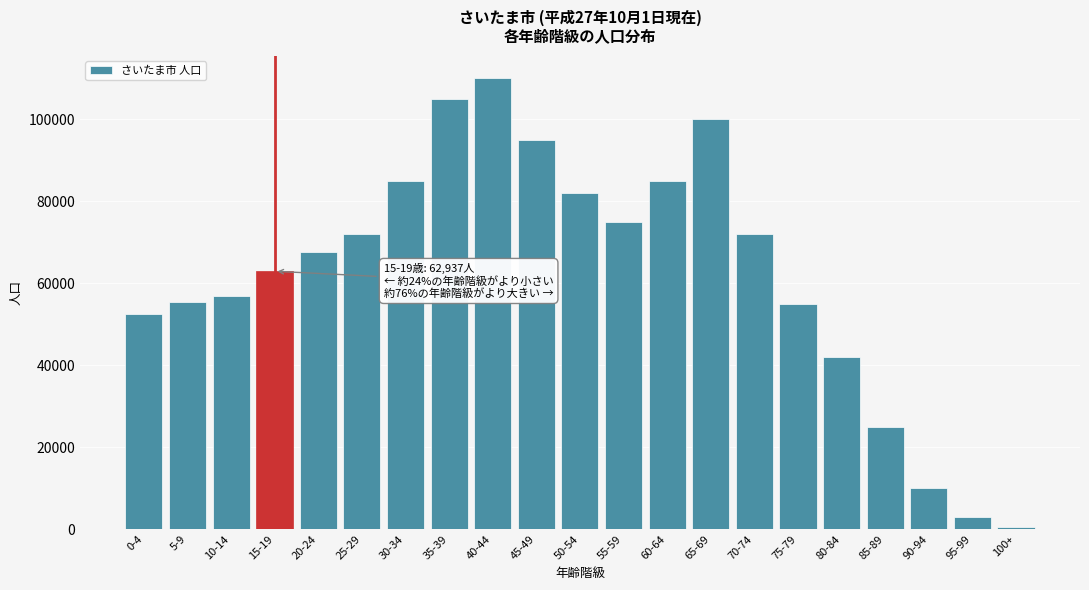

Is it true that the value at 90-94 is 10000?

True